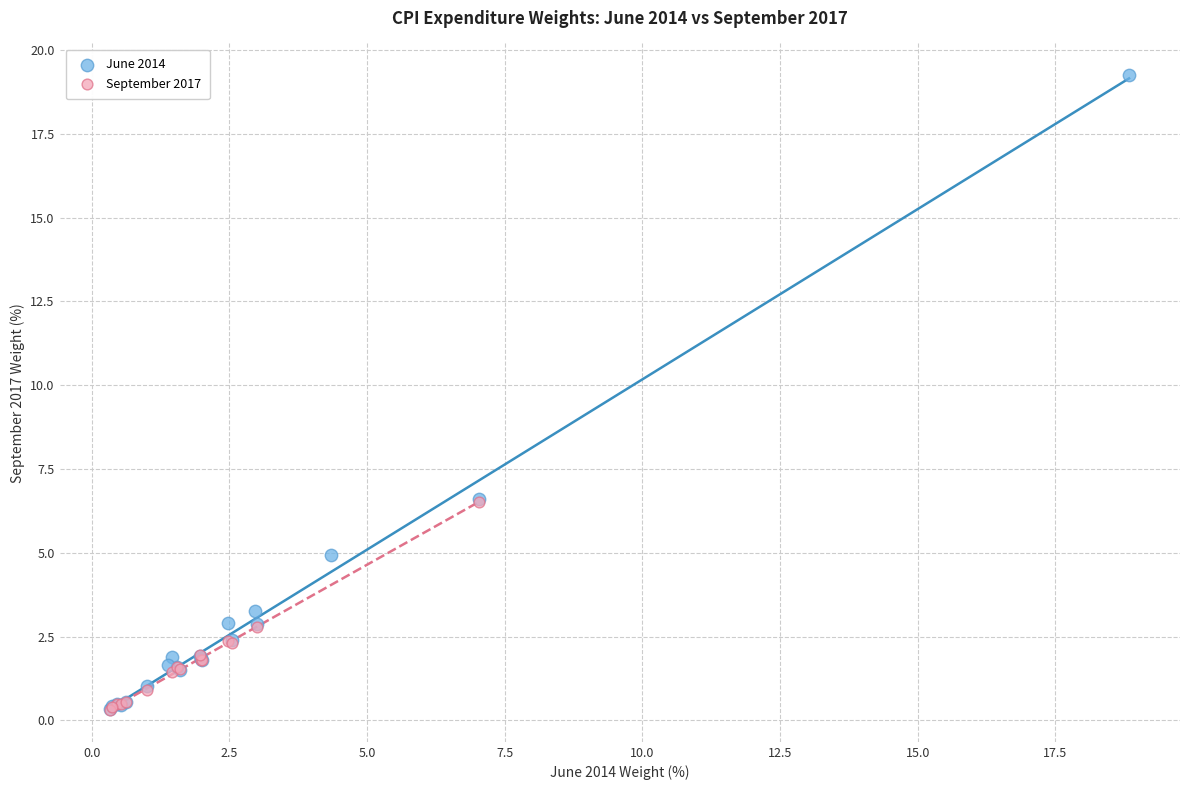

Which series has the largest Y range (max minus min)?

June 2014